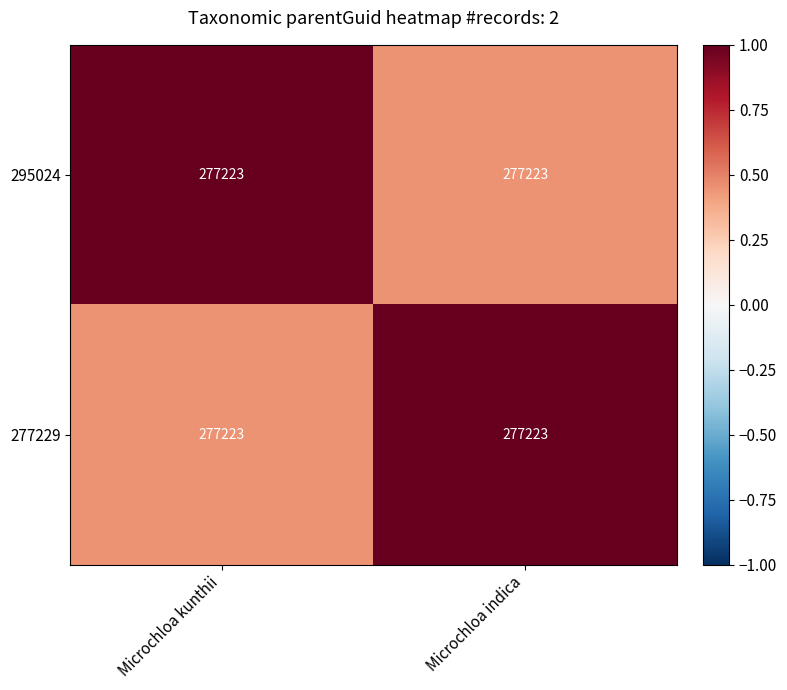

What is the difference between the 277229 values at Microchloa kunthii and Microchloa indica?

0.6